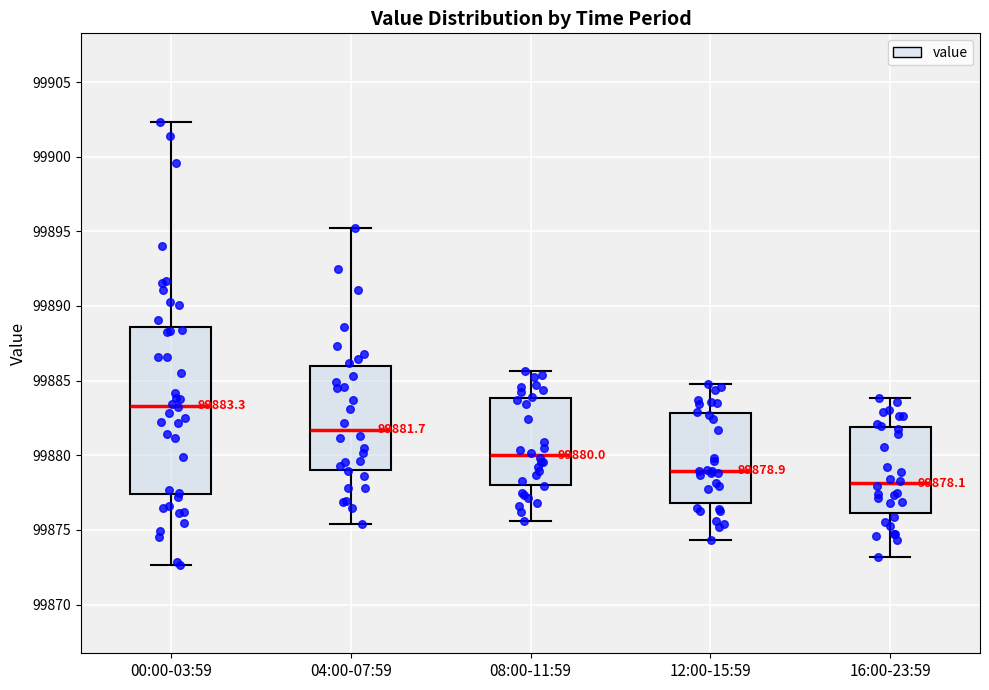

Which box's median line is the lowest?

16:00-23:59